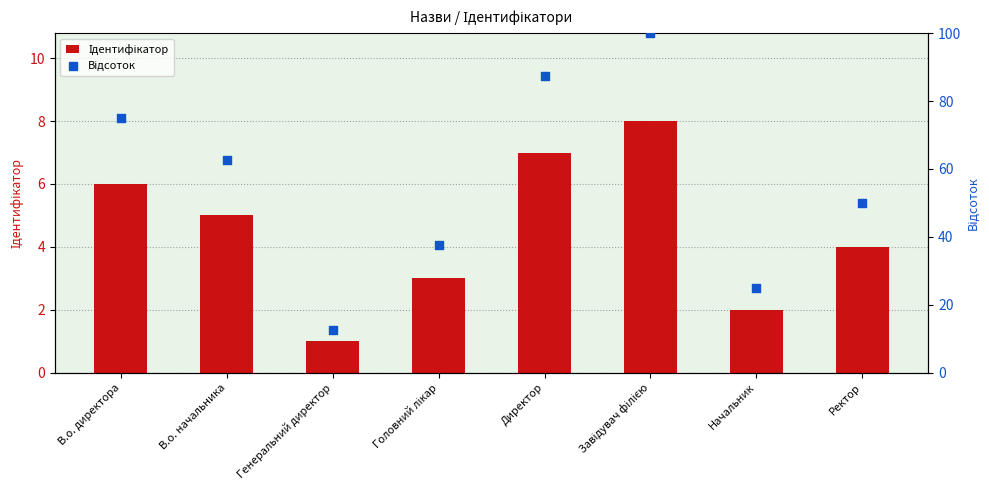

At which category is the sum across all series the highest?

Завідувач філією